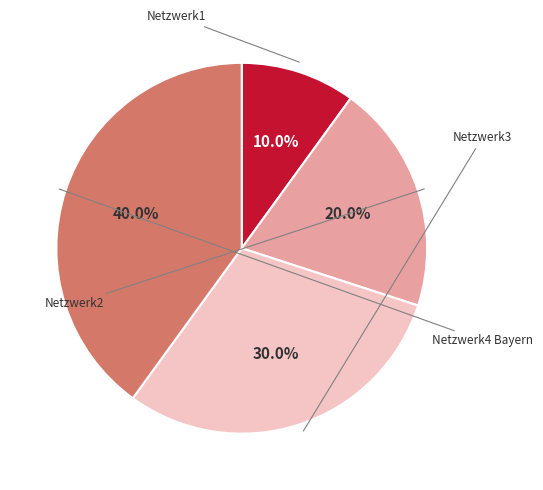

To the nearest percent, what is the difference between the Netzwerk3 and Netzwerk4 Bayern slice percentages?

10%